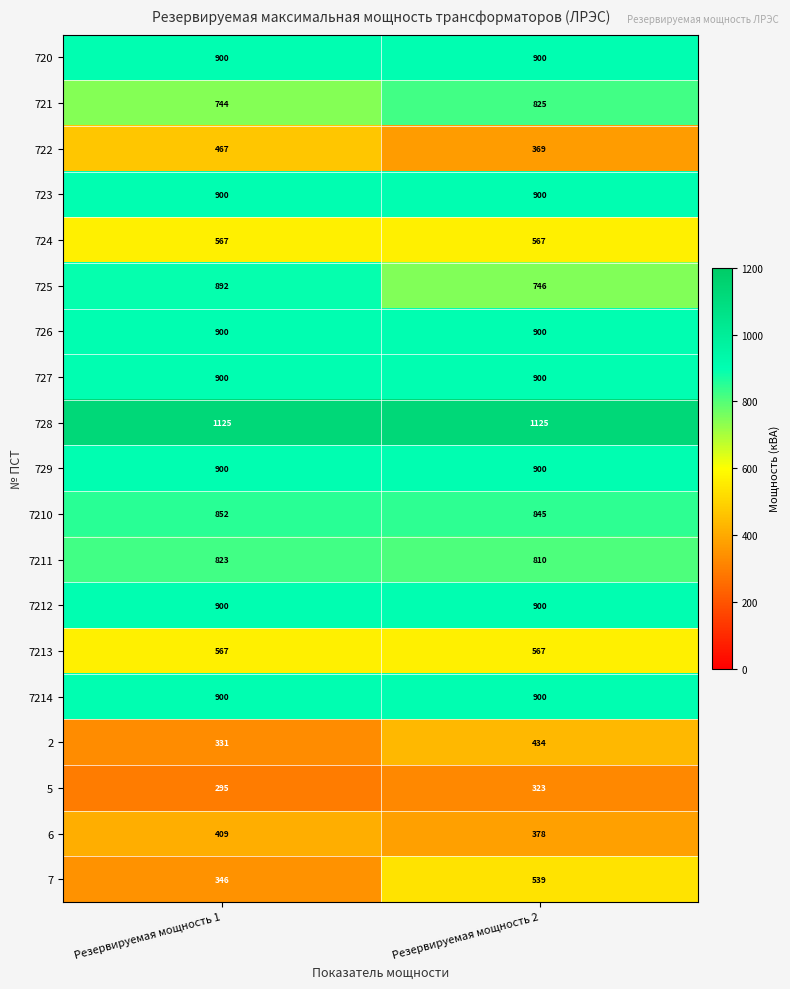

How many data points does each series have?

2